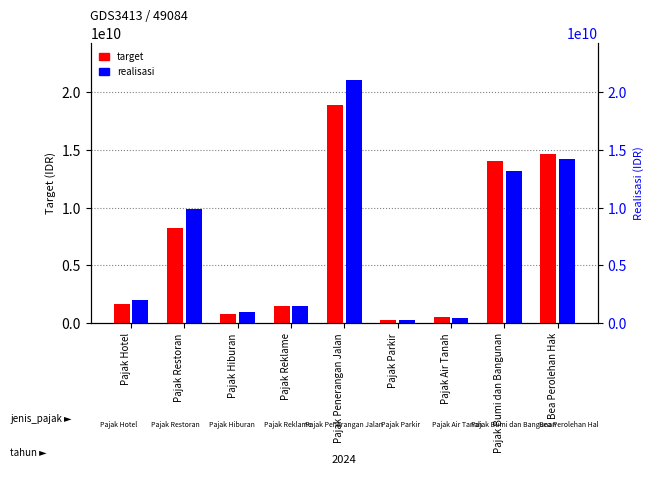

How many categories are shown in the chart?

9